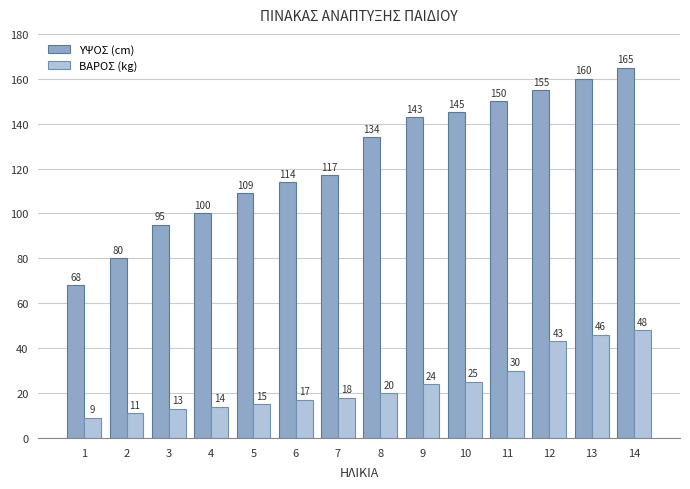

Reading left to right, what are all the values shown in this chart?

ΥΨΟΣ (cm): 68	80	95	100	109	114	117	134	143	145	150	155	160	165
ΒΑΡΟΣ (kg): 9	11	13	14	15	17	18	20	24	25	30	43	46	48